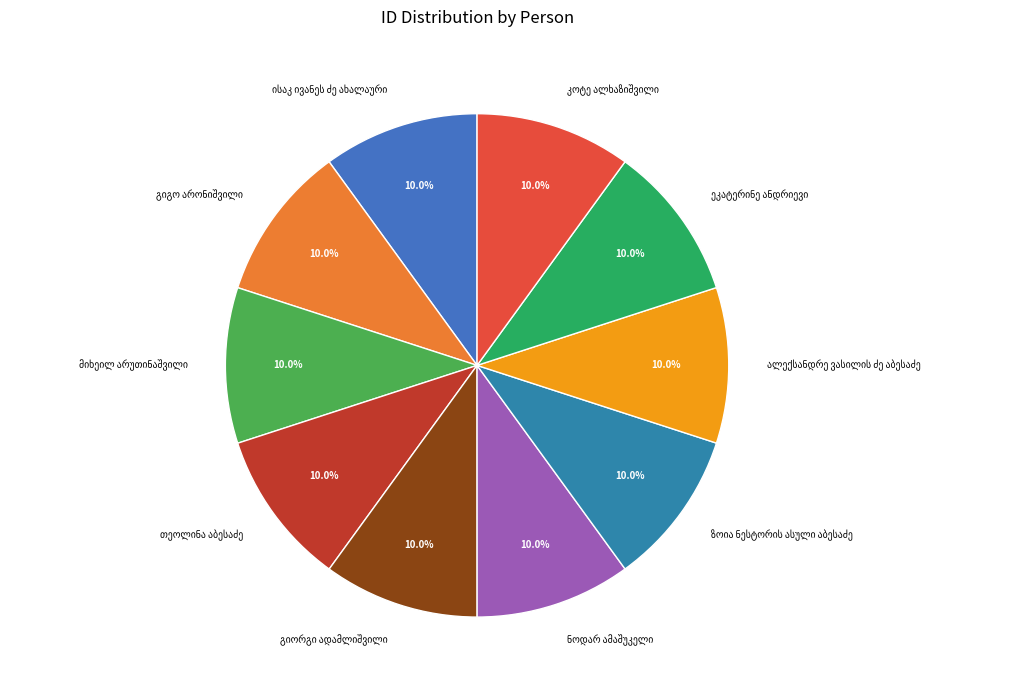

How many slices are in this pie chart?

10